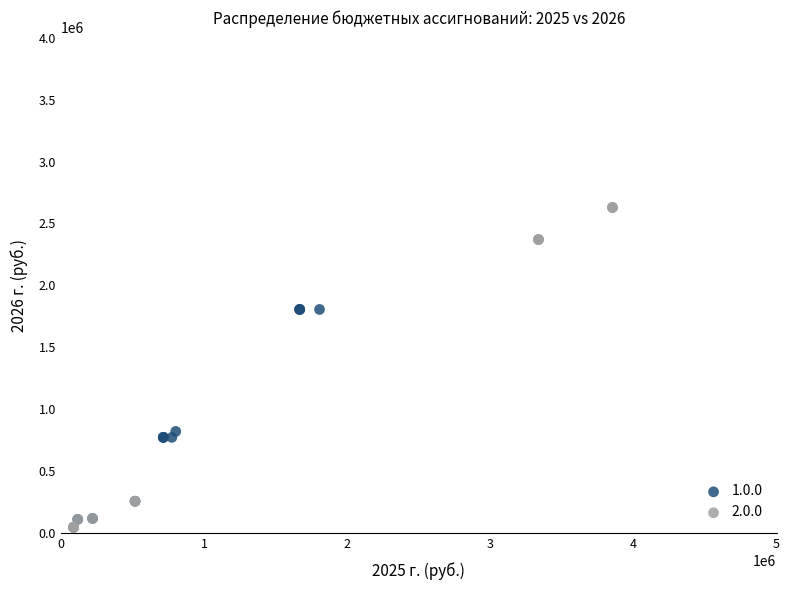

Which series has the widest spread of Y values?

2.0.0